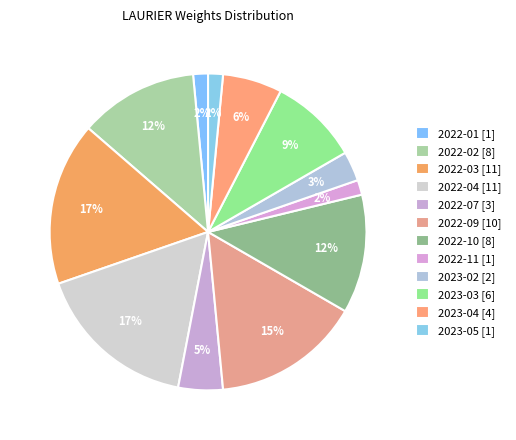

Combined, do 2022-11 and 2022-03 account for over 50%?

No